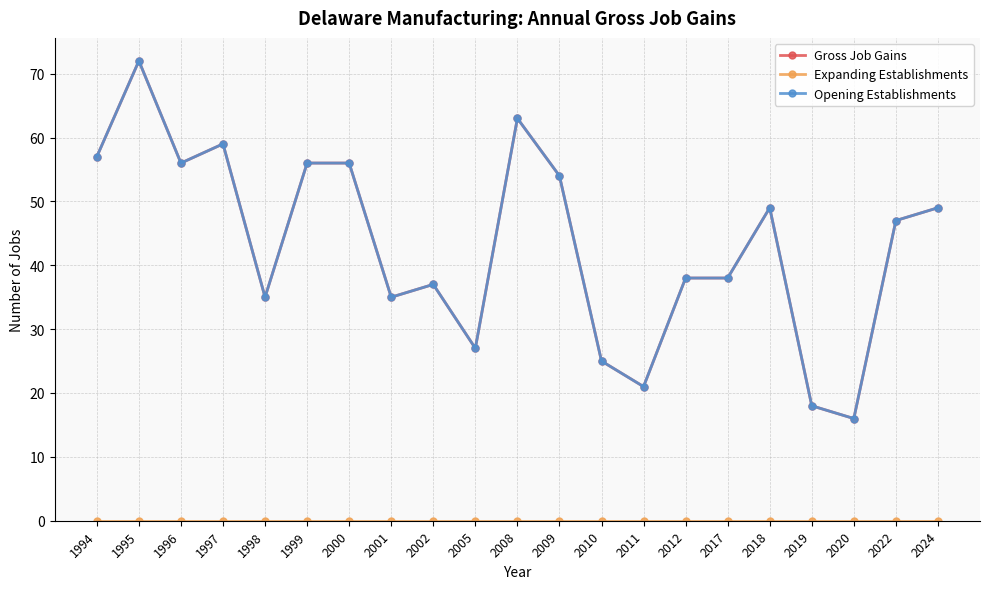

True or false: Expanding Establishments and Gross Job Gains intersect in this chart.

False